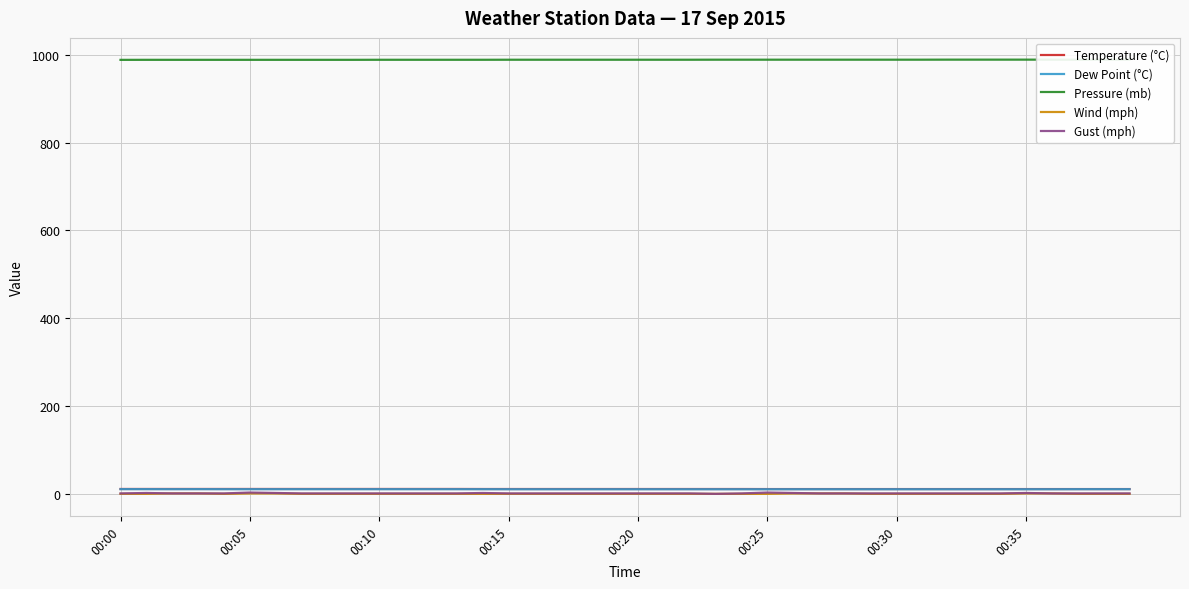

At how many categories does at least one series exceed 708?

40